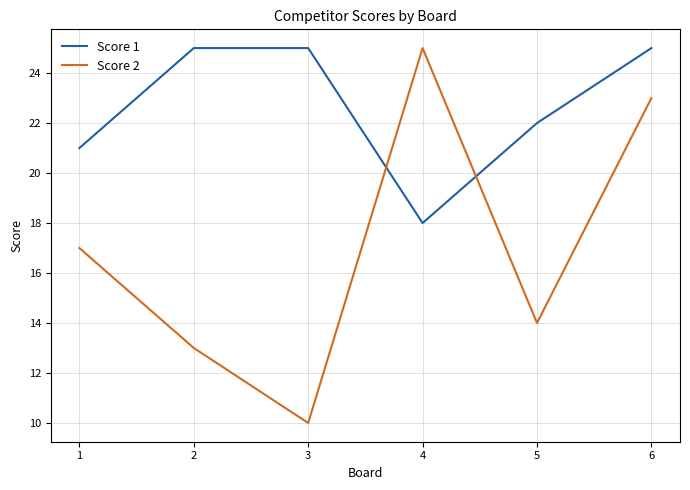

What are all the series names shown in the legend?

Score 1, Score 2